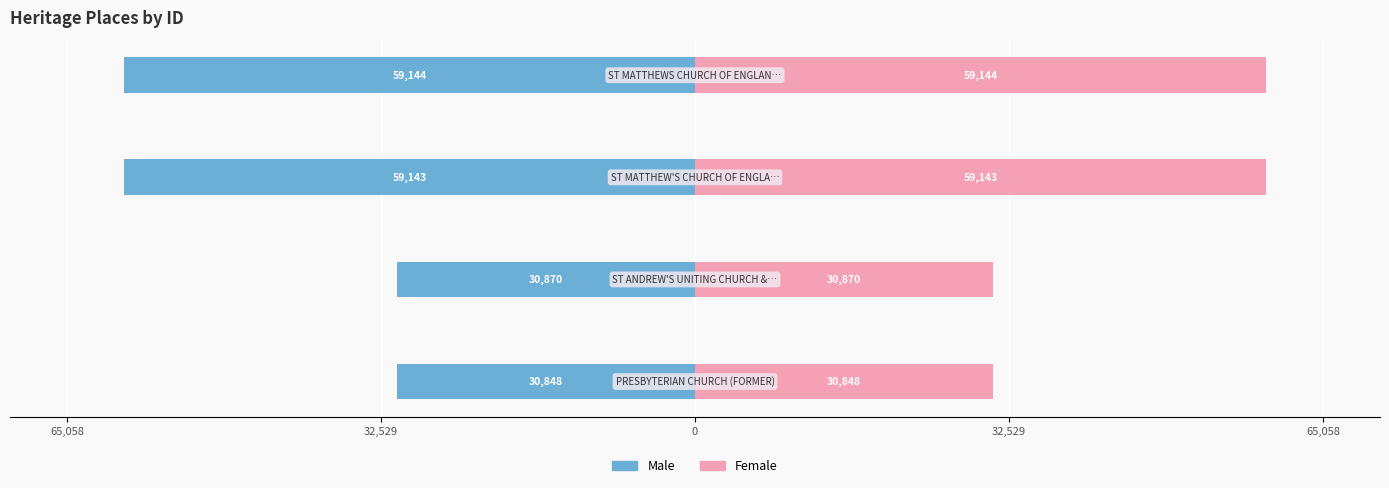

Does the chart contain stacked bars?

No